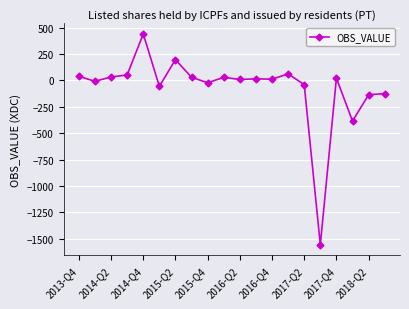

What is the minimum value shown in the chart?

-1559.2